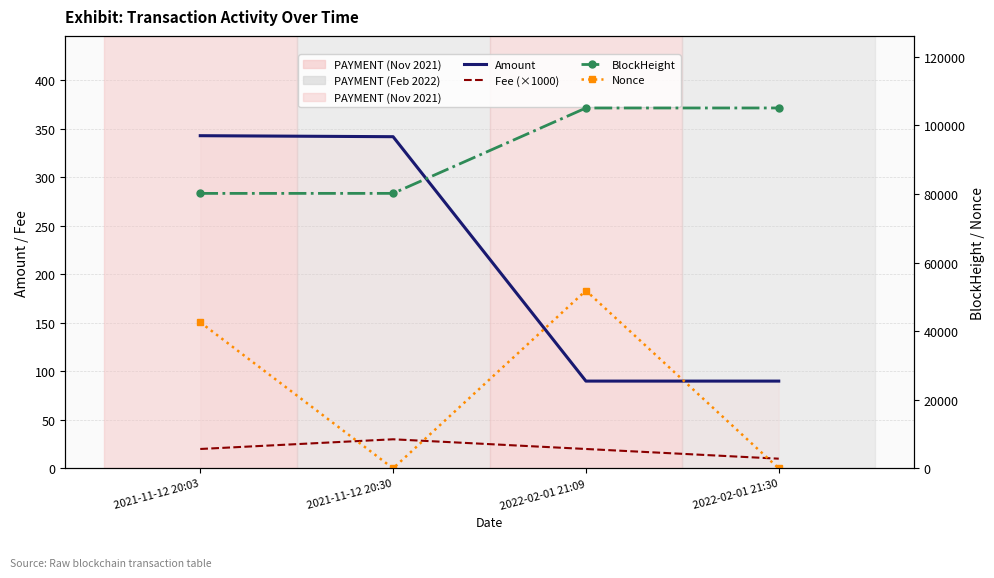

Where is Nonce nearest to the value 25923?

2021-11-12 20:03